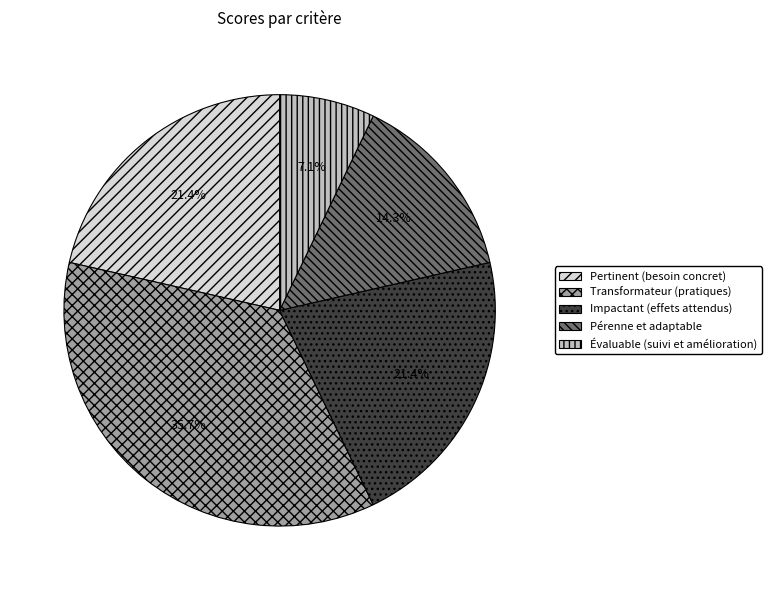

How many segments does this pie chart have?

5